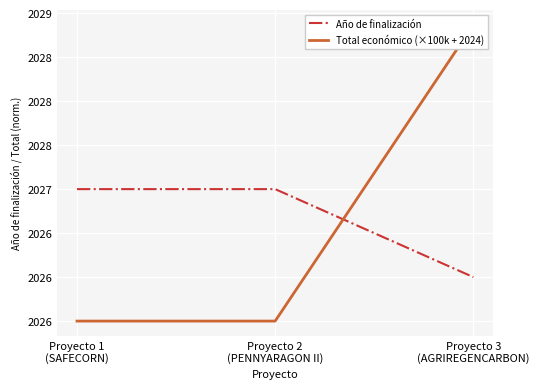

What are all the series names shown in the legend?

Año de finalización, Total económico (×100k + 2024)